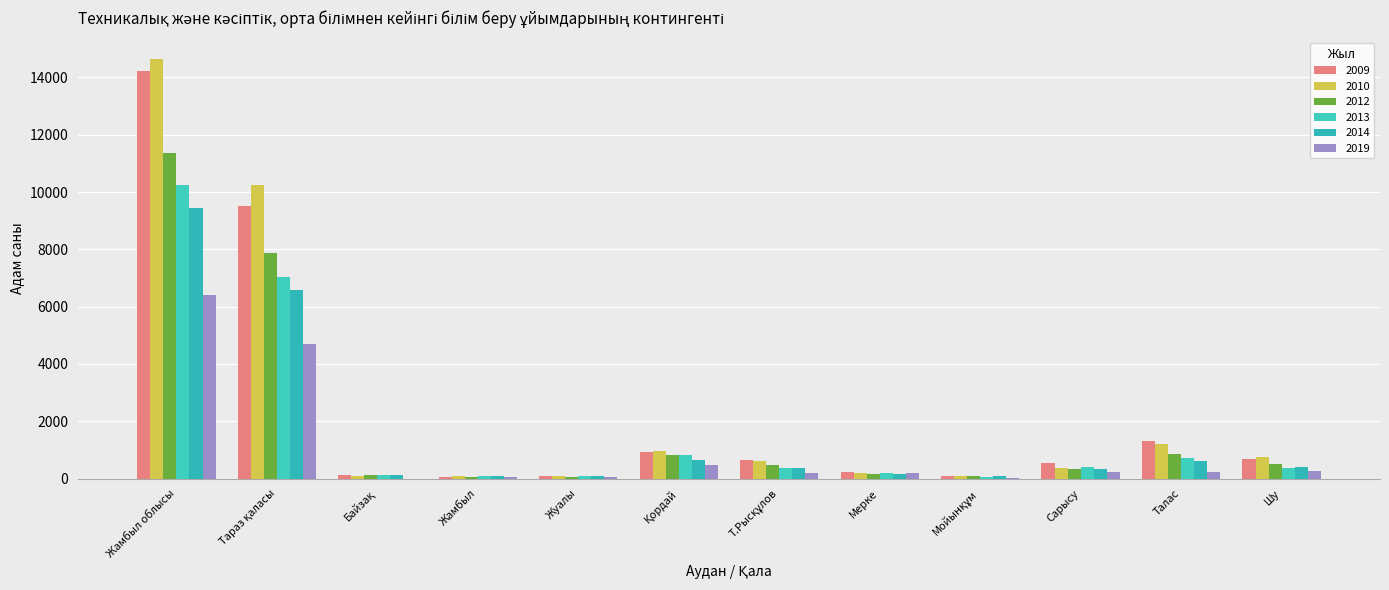

Where does the 2013 series first go above 362?

Жамбыл облысы